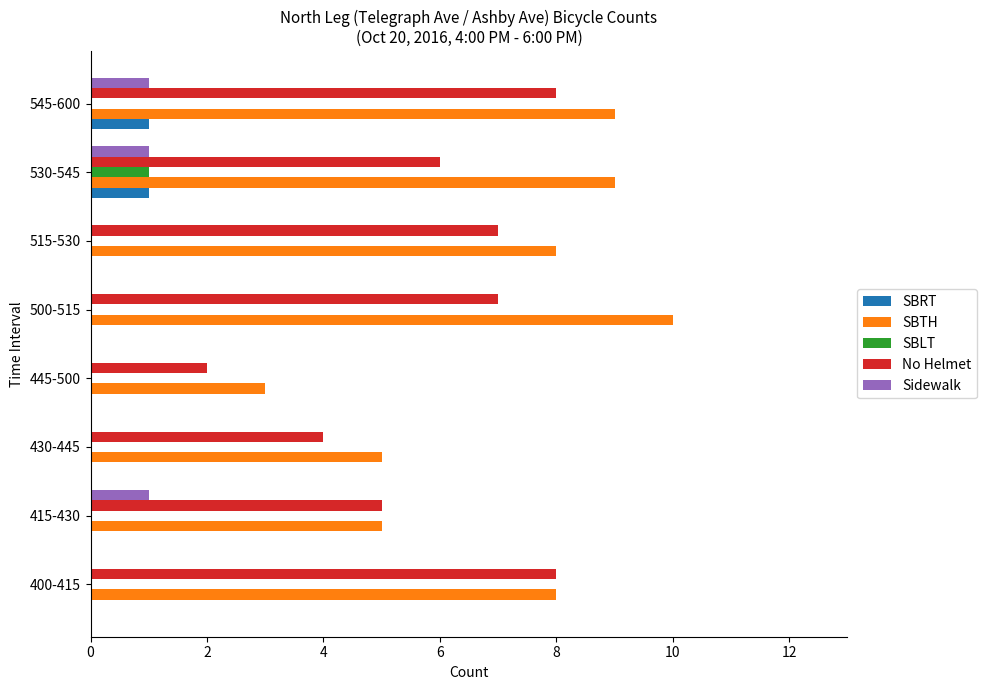

Which series has the largest total across all categories?

SBTH